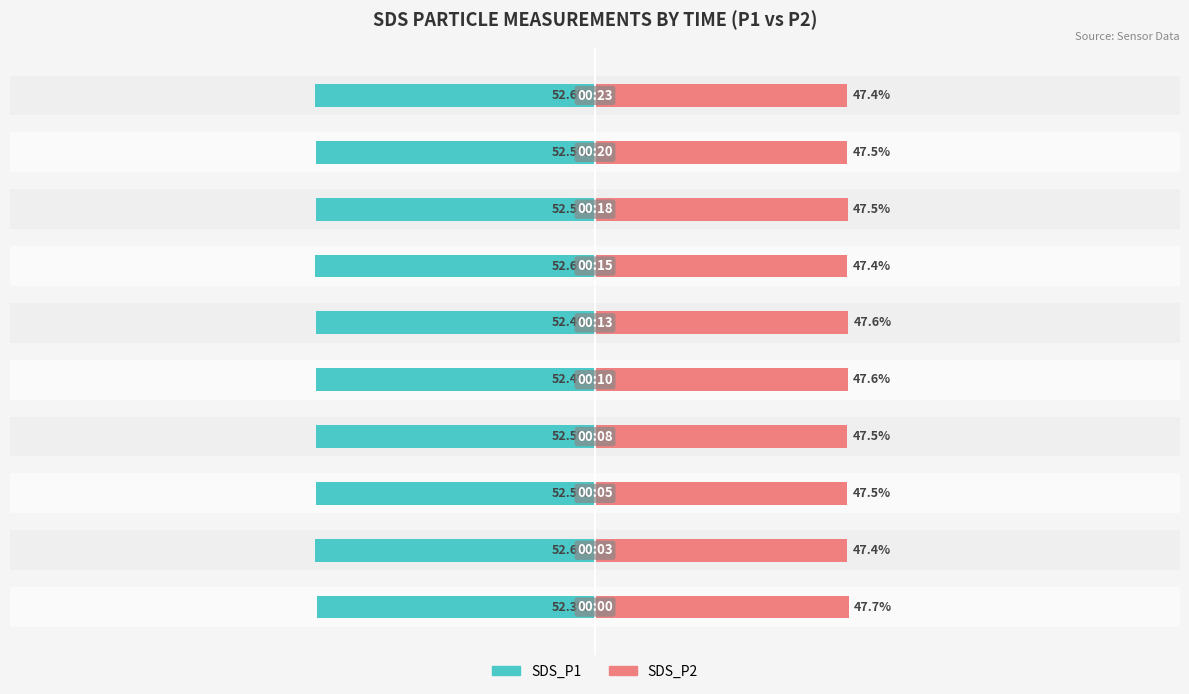

What is the difference between the second highest and second lowest values in the SDS_P2 series?

0.2